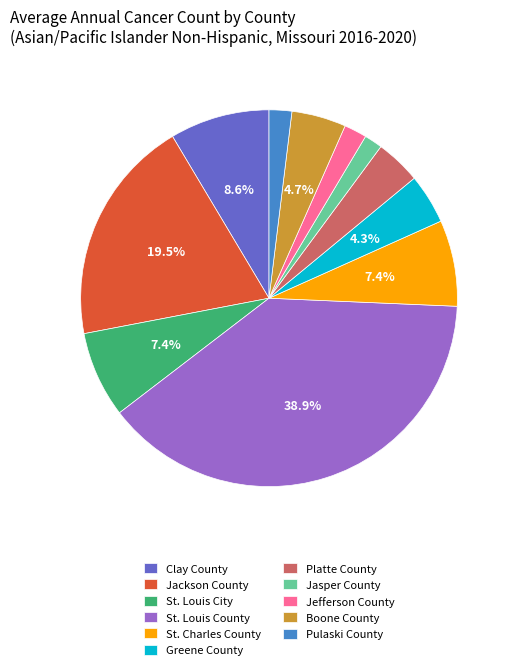

What percentage is NOT represented by Boone County?

95.3%